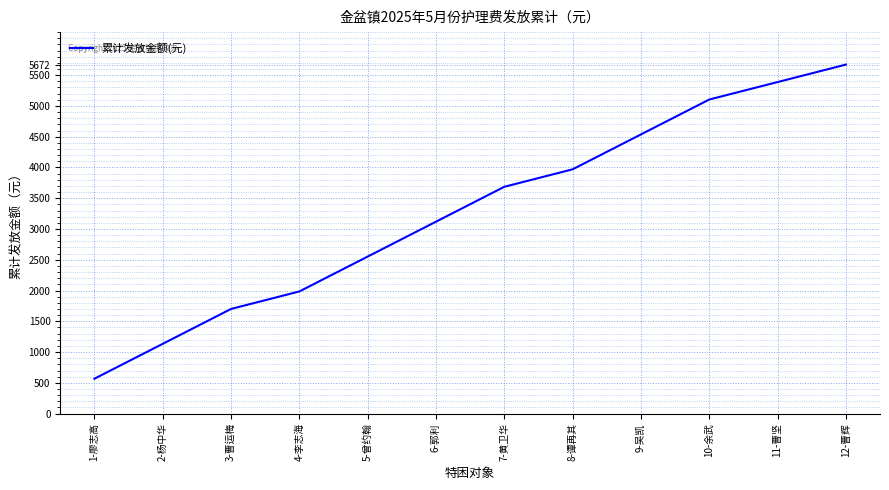

Approximately how many times larger is the value at 12-曹辉 compared to 11-曹坚?

1.1